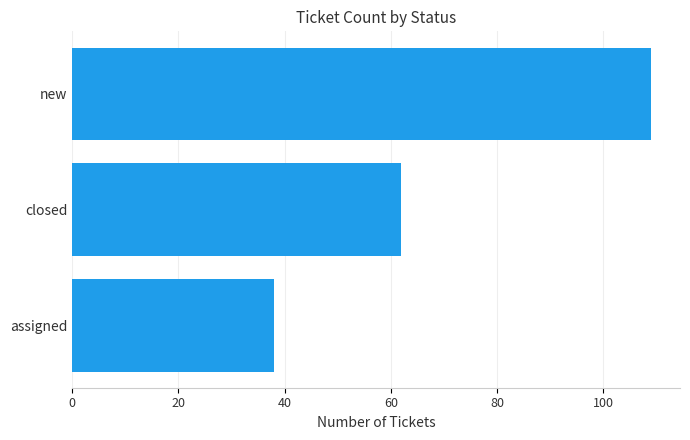

The value at closed is 62. True or false?

True